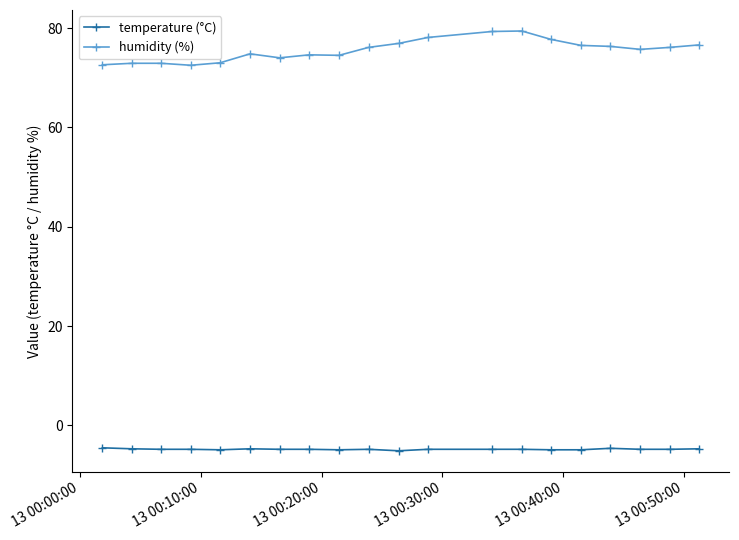

True or false: humidity (%) and temperature (°C) cross at least once.

False